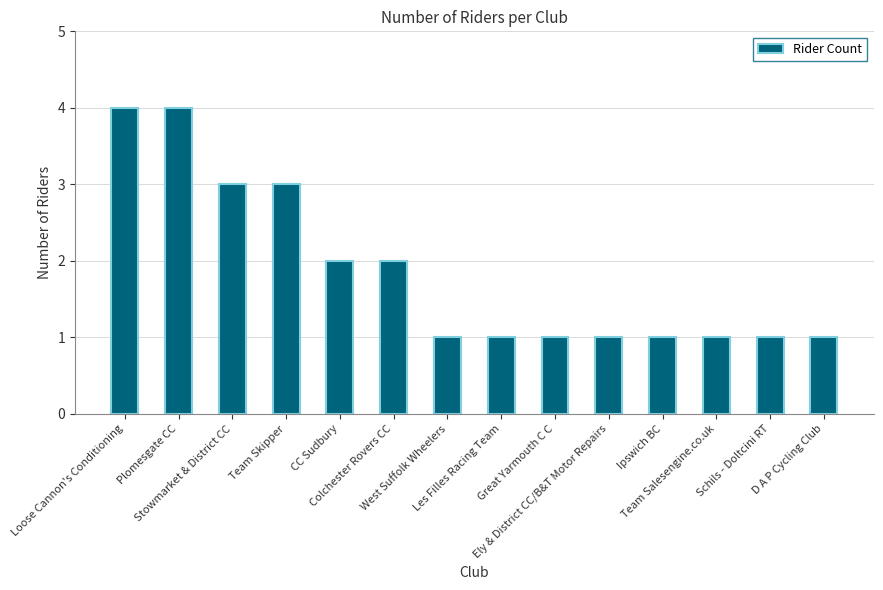

What is the difference between the maximum and minimum values?

3